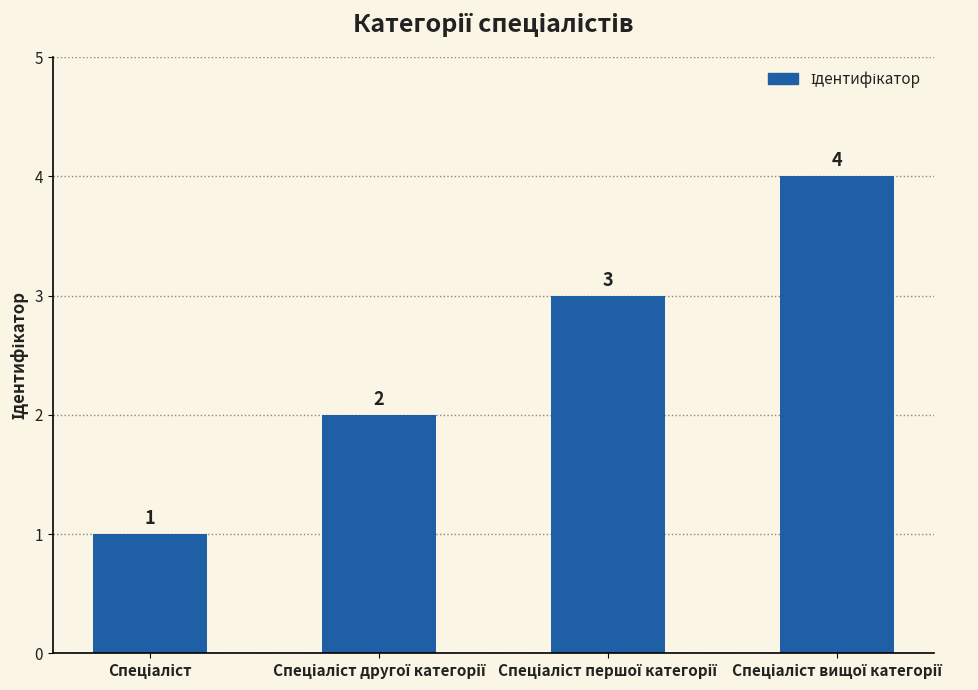

What is the value of the 1st bar from the left?

1